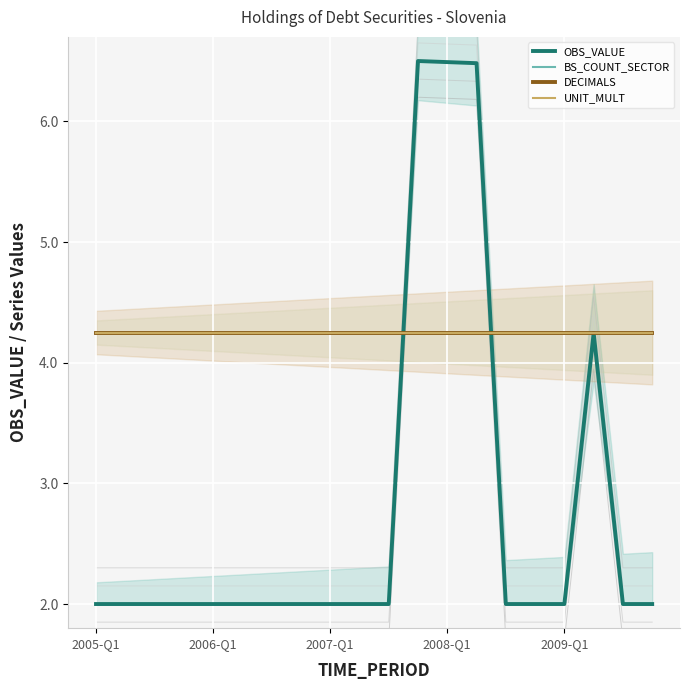

Is this an area chart (filled region under the line)?

No